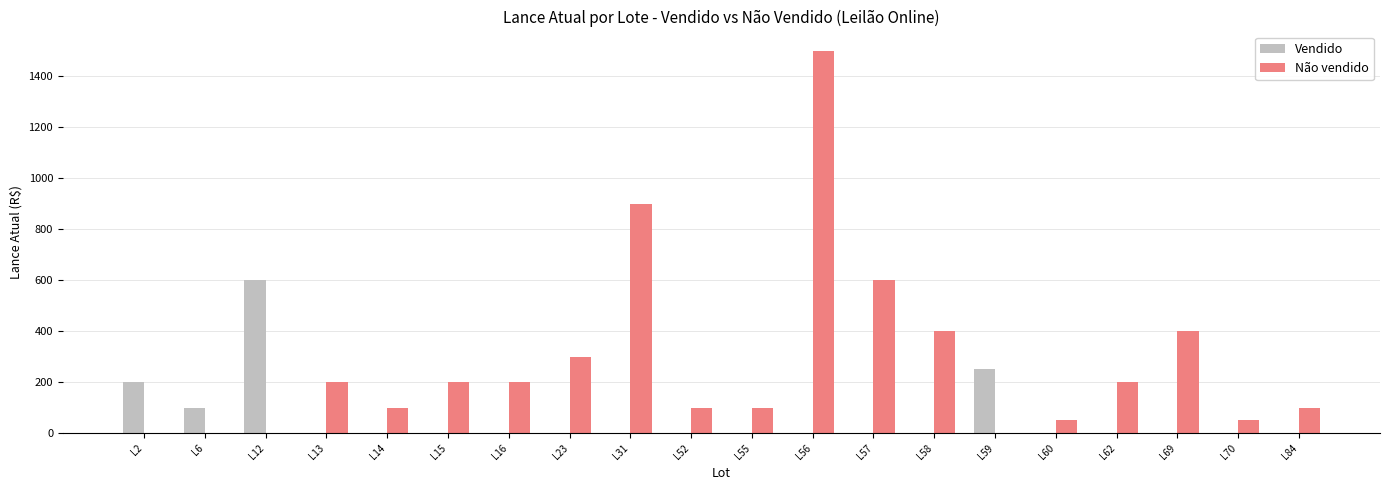

True or false: Não vendido has a value of 100 at L84.

True